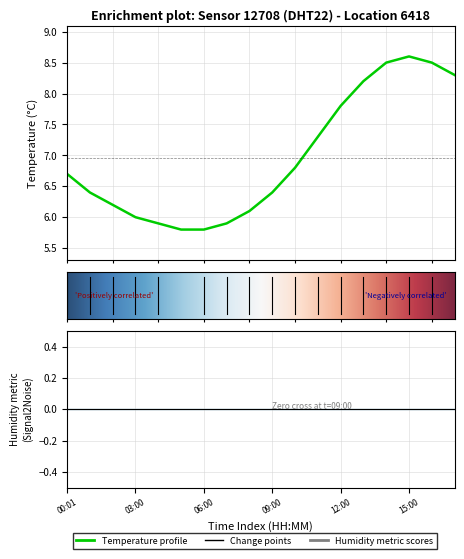

What is the value of the 2nd point from the left?

6.4